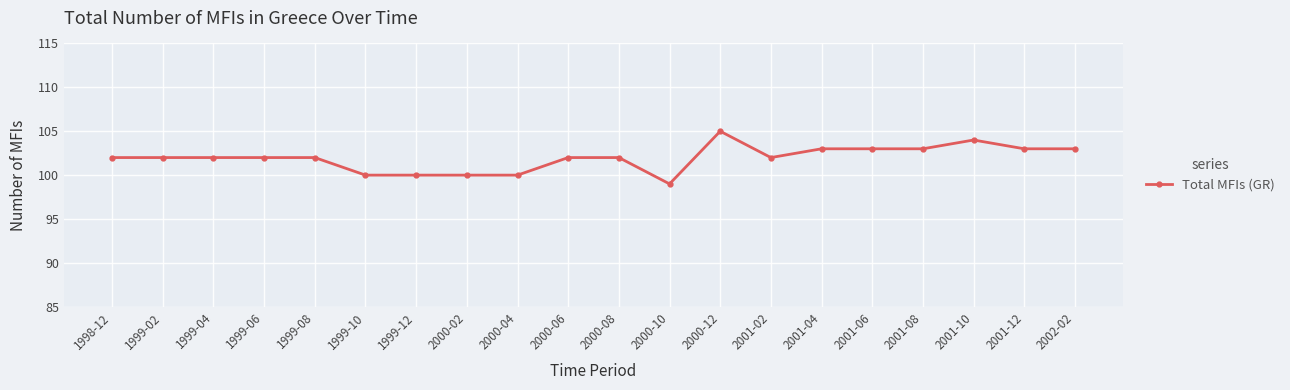

At which category does the chart reach its peak across all series?

2000-12